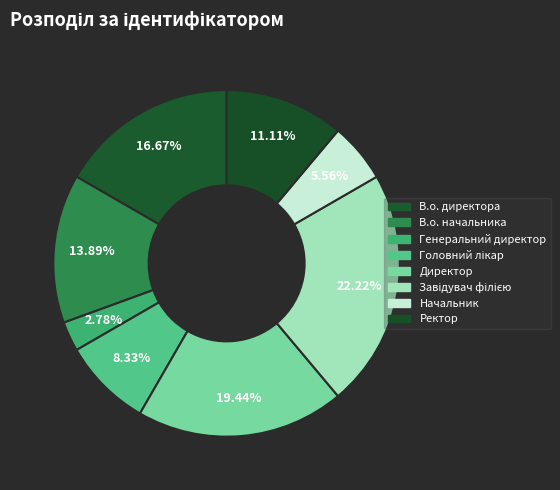

Count the number of slices in the pie.

8